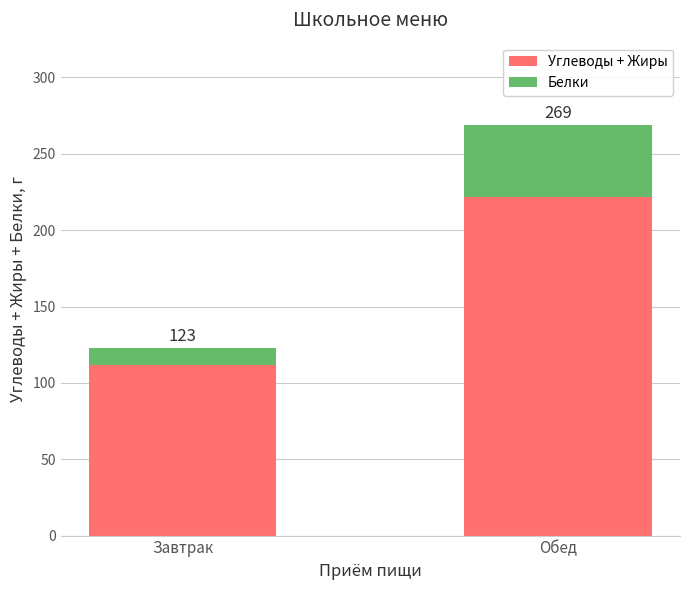

What are all the series names shown in the legend?

Углеводы + Жиры, Белки